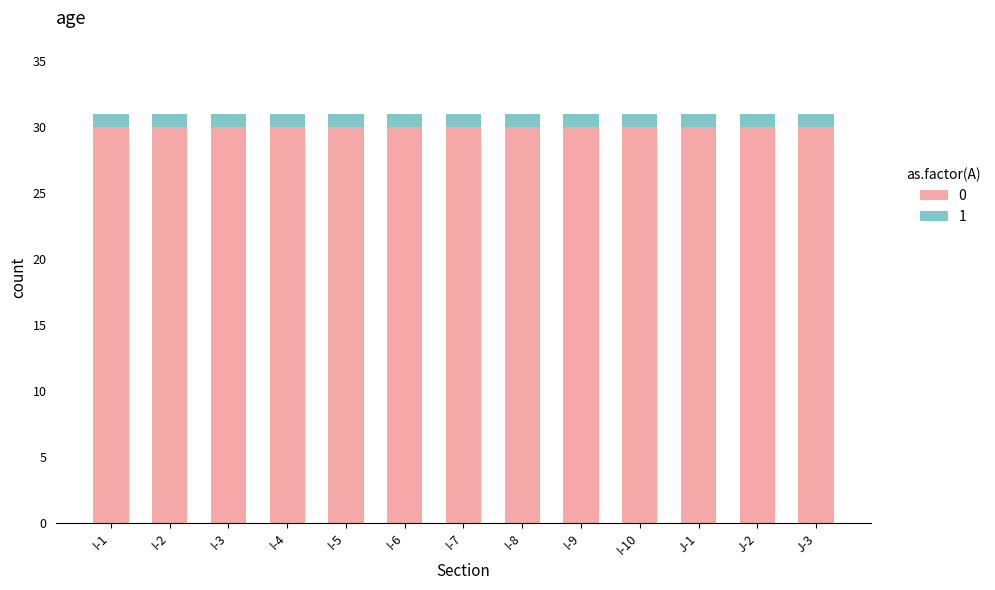

What is the minimum value for 0?

30